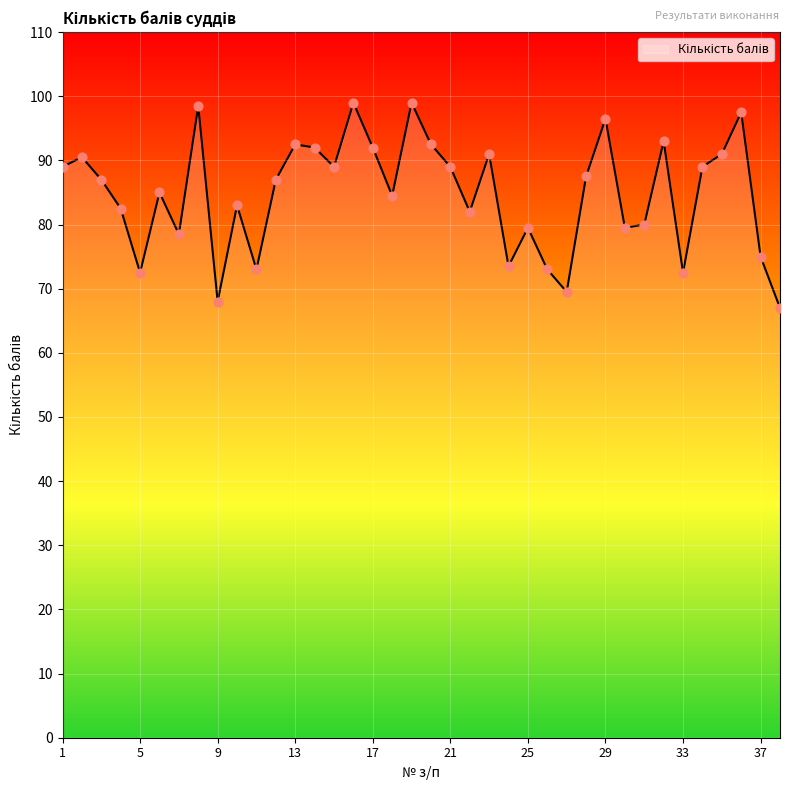

What is the greatest value displayed?

99.0